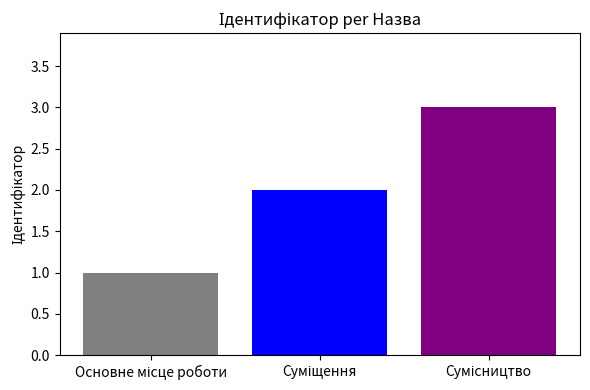

How many categories are shown in the chart?

1